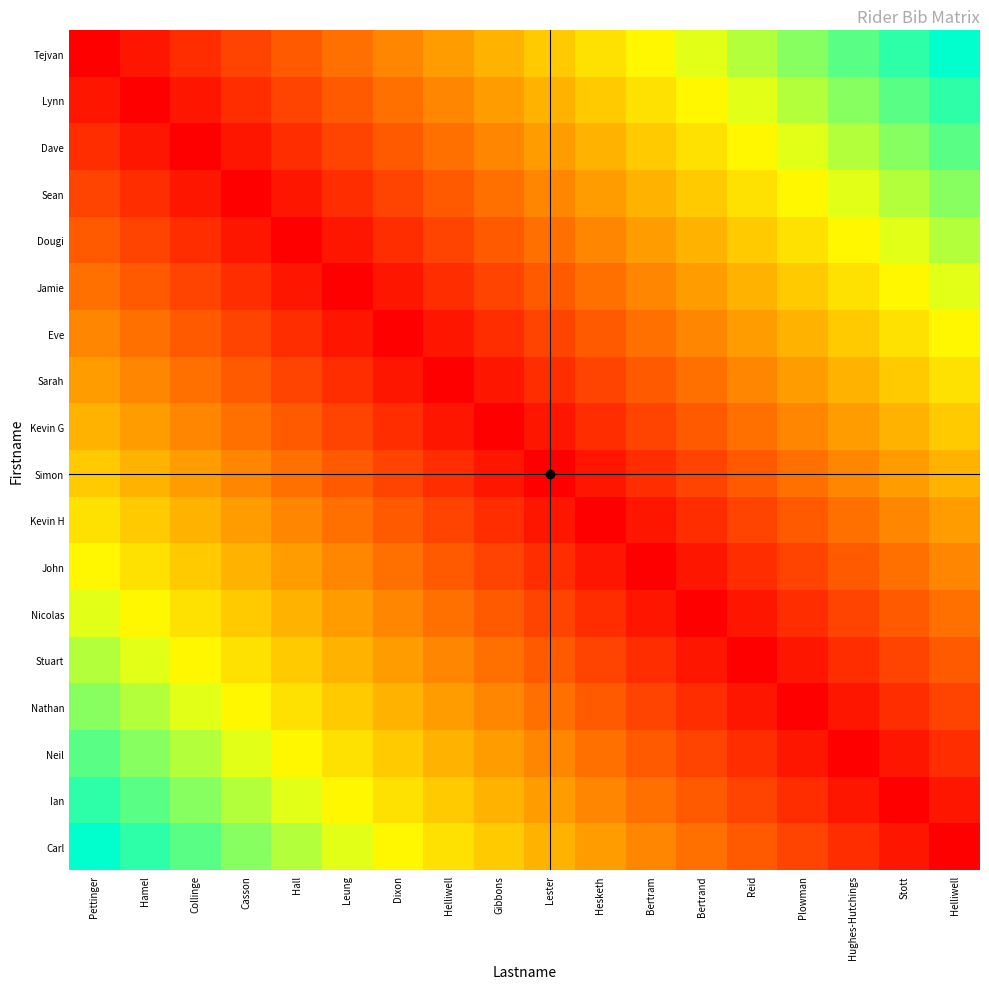

How many series are shown in this chart?

18